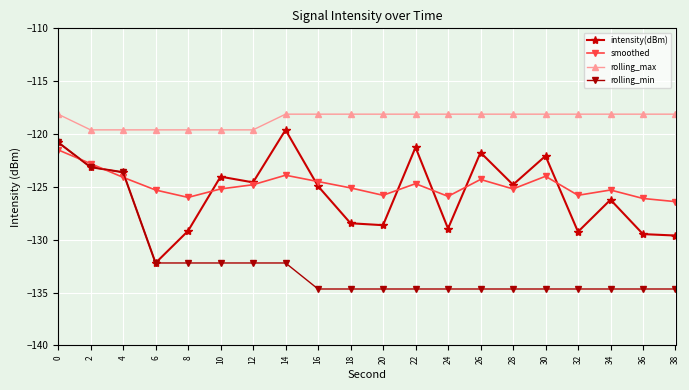

How many values in the rolling_min series exceed -134?

8